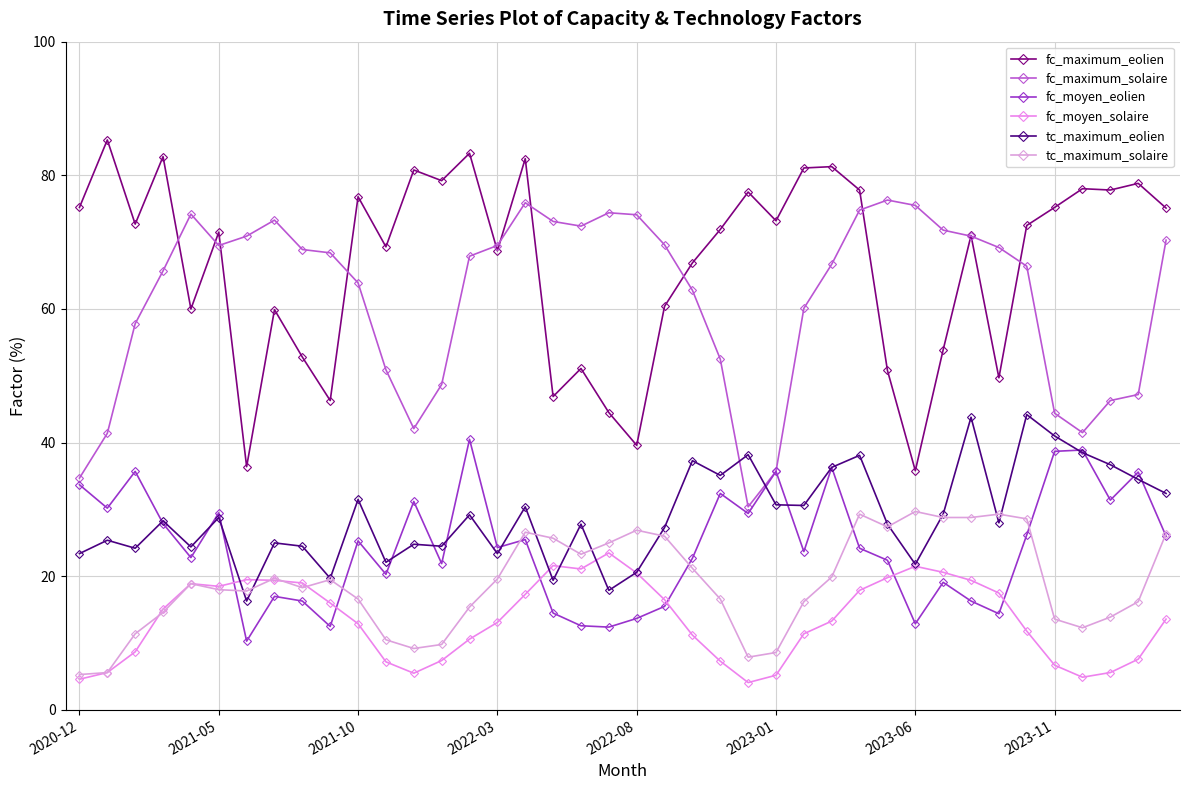

At which label does fc_maximum_eolien first exceed 72?

2020-12